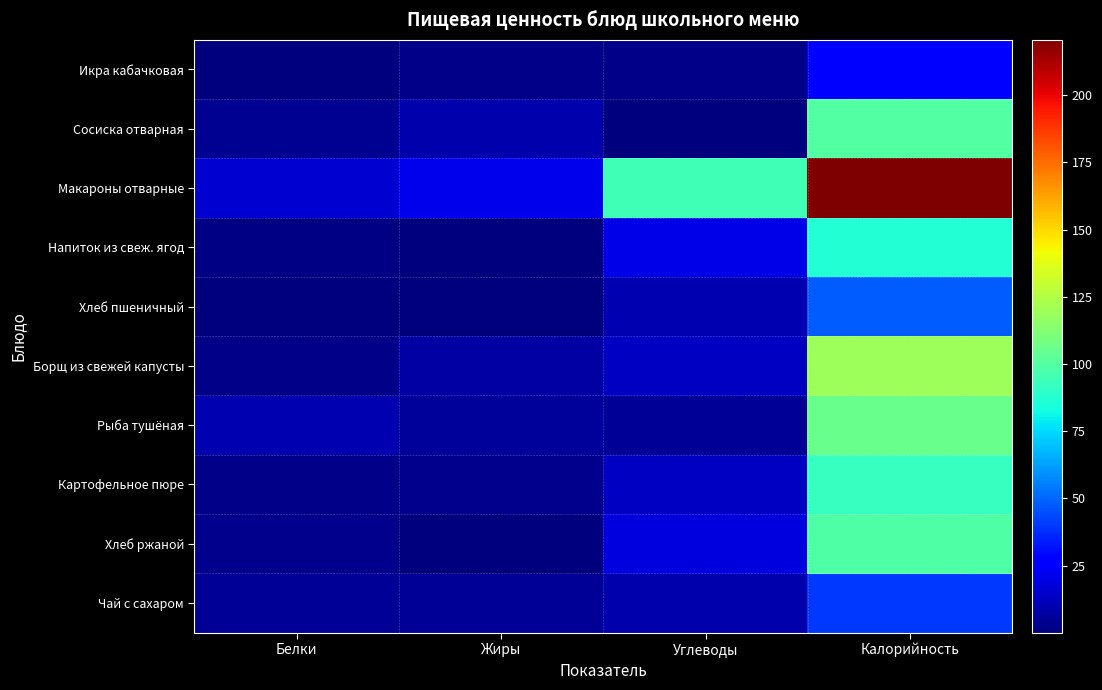

What is the difference between the highest and lowest values at Углеводы?

94.5